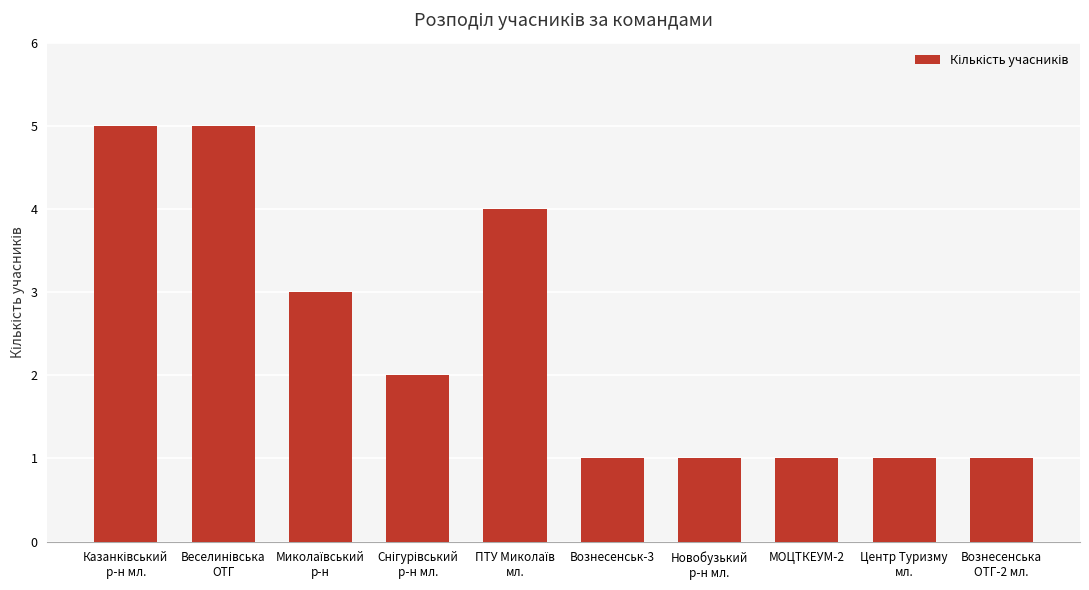

What is the minimum value shown in the chart?

1